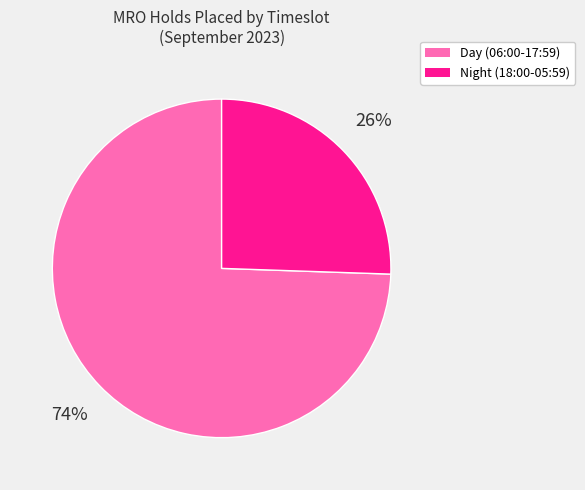

To the nearest percent, what is the average slice percentage?

50%